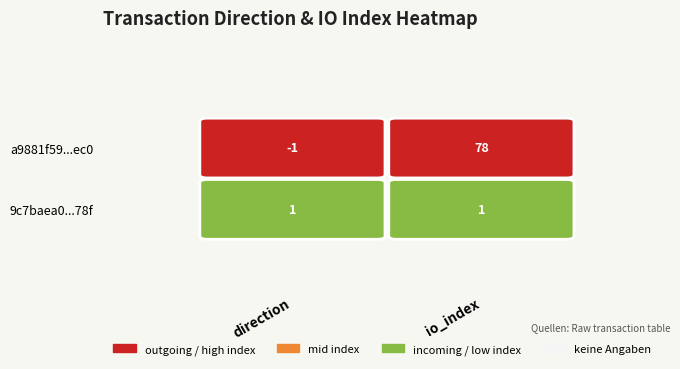

Reading left to right, transcribe all the data shown in this chart.

a9881f59fe87663646c5165738c1eea5f024ec0: -1	78
9c7baea05f85d710764c6a7bd9382fb5bb9278f: 1	1